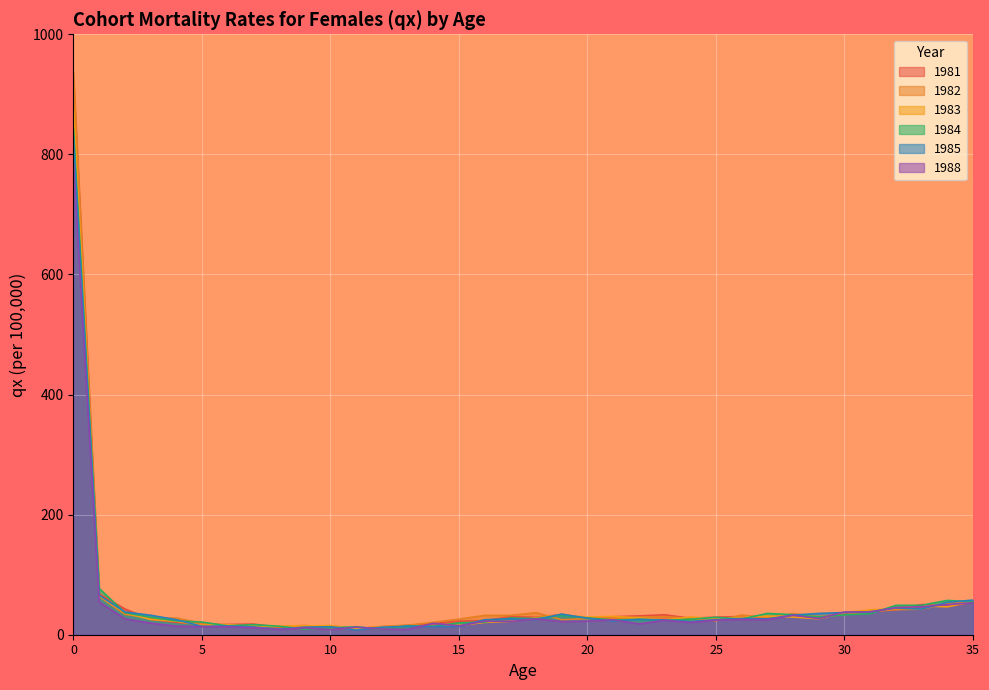

What is the difference between the maximum and second lowest values in the 1985 series?

818.9